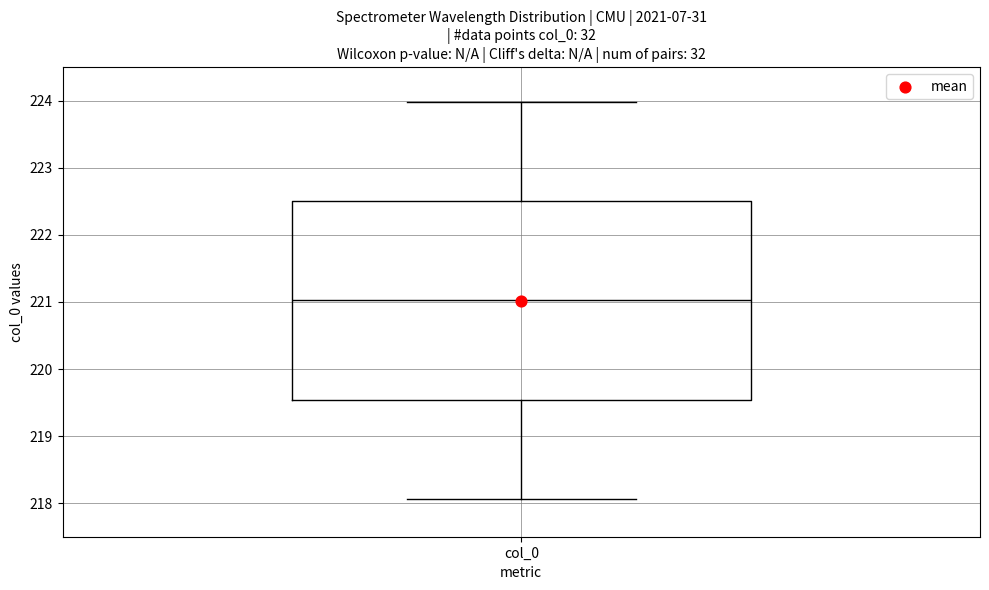

Transcribe this box plot: give where the median line is, the range the box spans, and where the two whiskers end, as read against the y-axis. The values are not printed on the chart, so give them approximately, as read against the axis.

median 221.0, box 219.5 to 222.5, whiskers 218.1 to 224.0